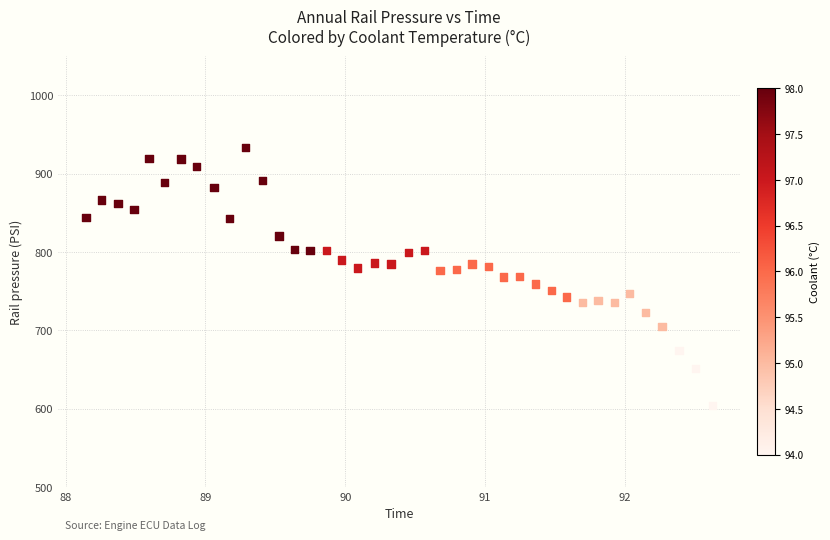

What is the range of X values (max minus min)?

4.5